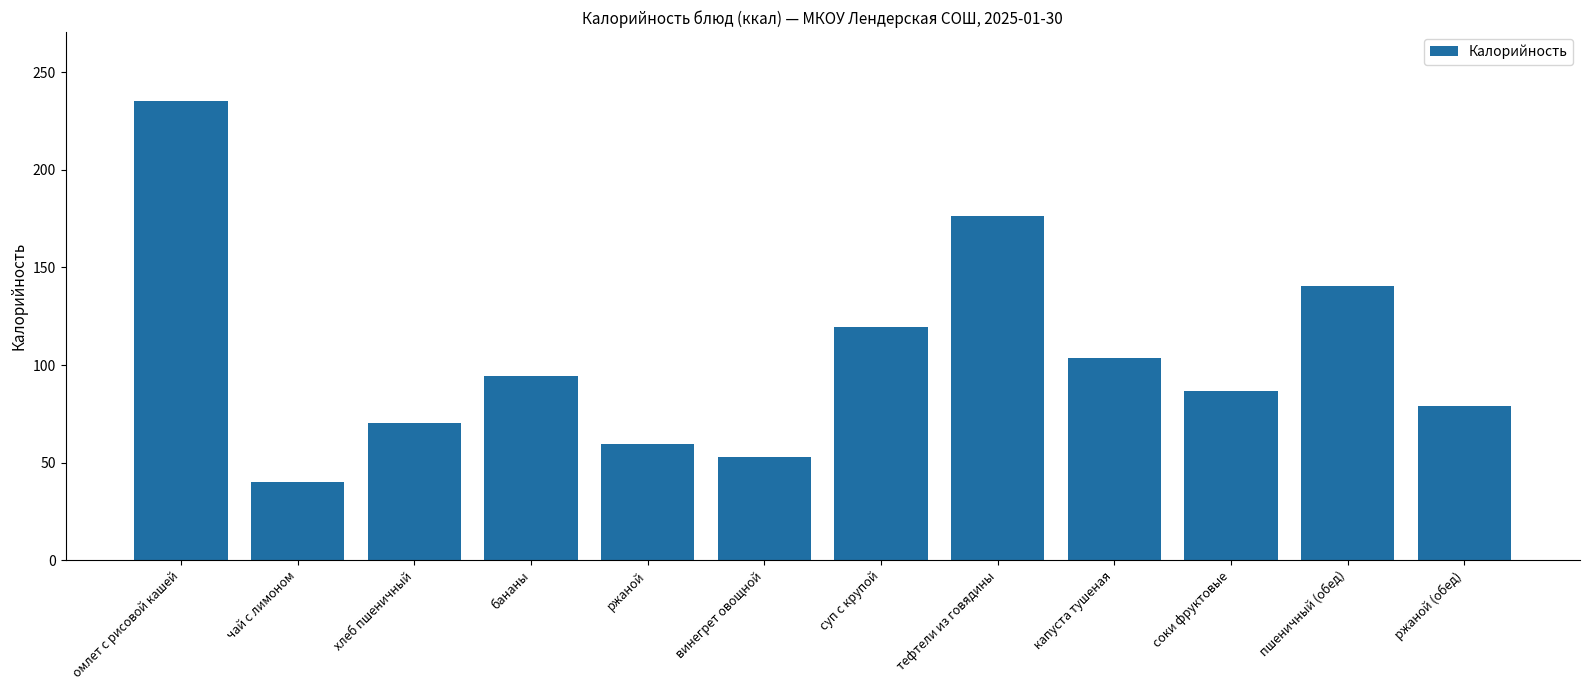

Rank the categories by value from lowest to highest.

чай с лимоном, винегрет овощной, ржаной, хлеб пшеничный, ржаной (обед), соки фруктовые, бананы, капуста тушеная, суп с крупой, пшеничный (обед), тефтели из говядины, омлет с рисовой кашей